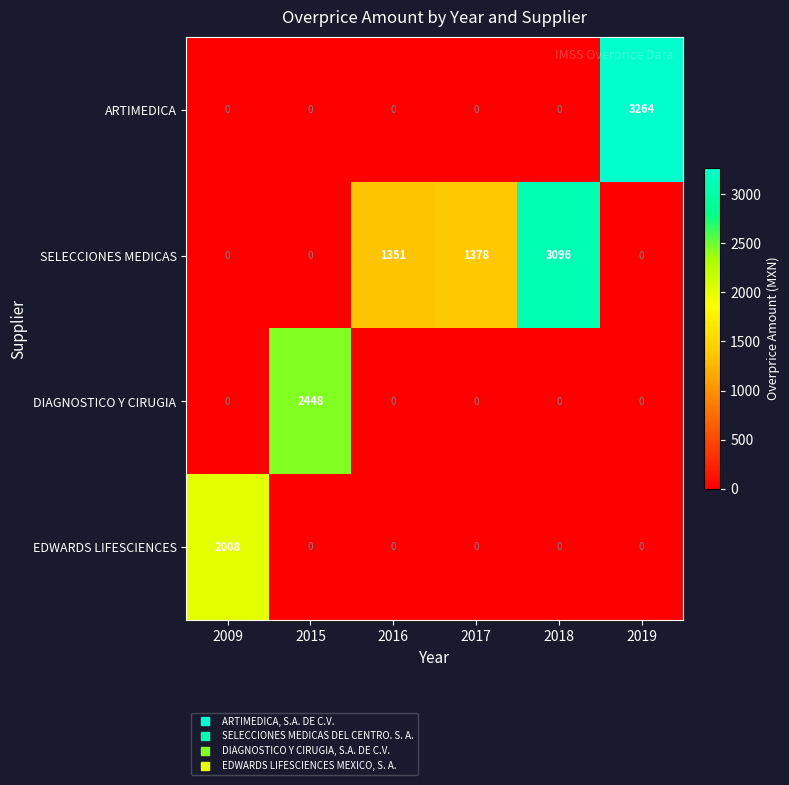

Is the value of EDWARDS LIFESCIENCES at 2017 greater than the value of ARTIMEDICA at 2019?

No